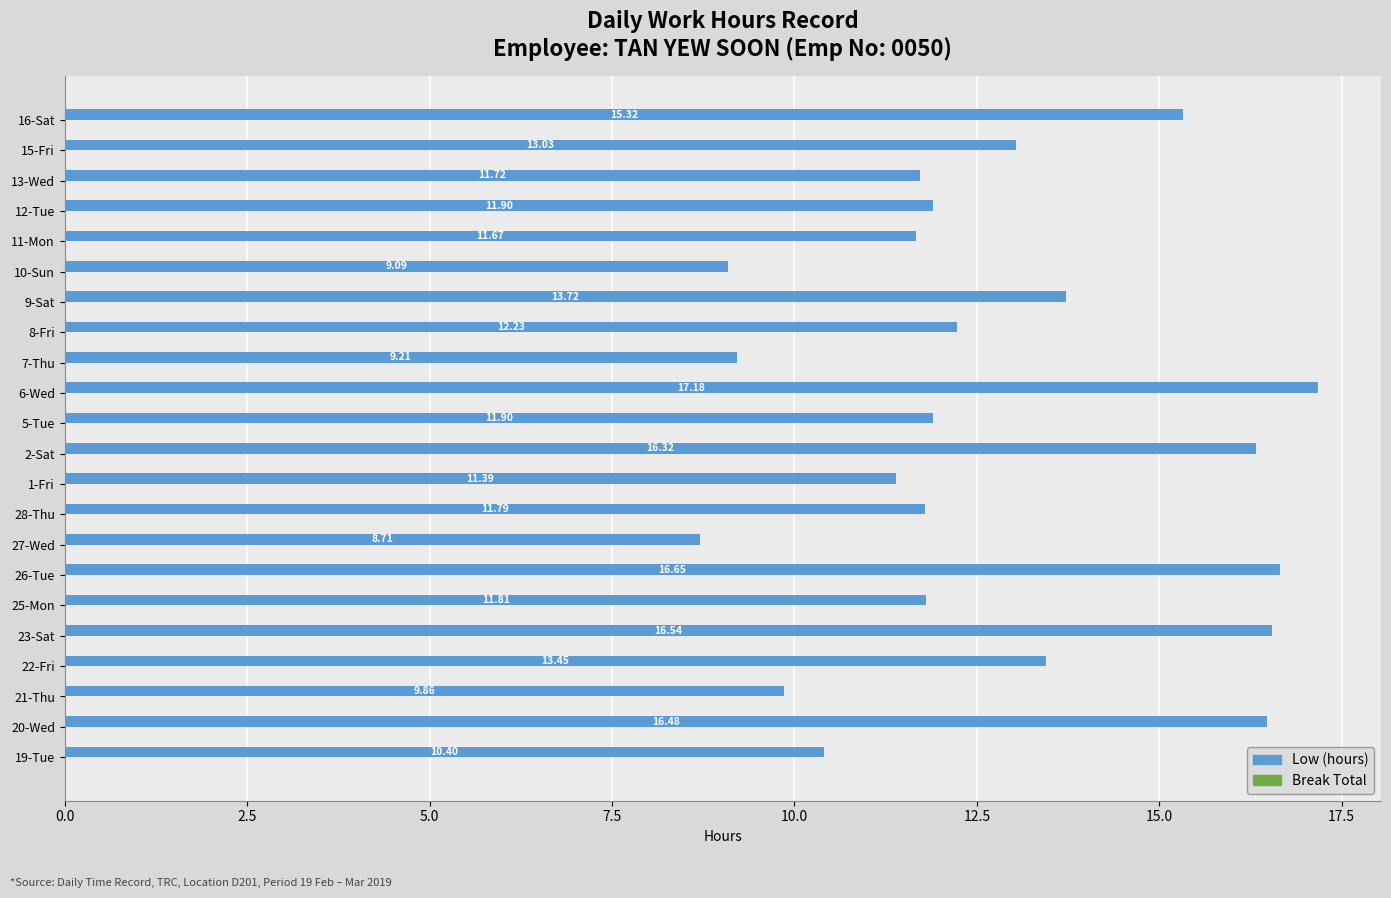

What is the difference between the maximum and minimum values?

8.5